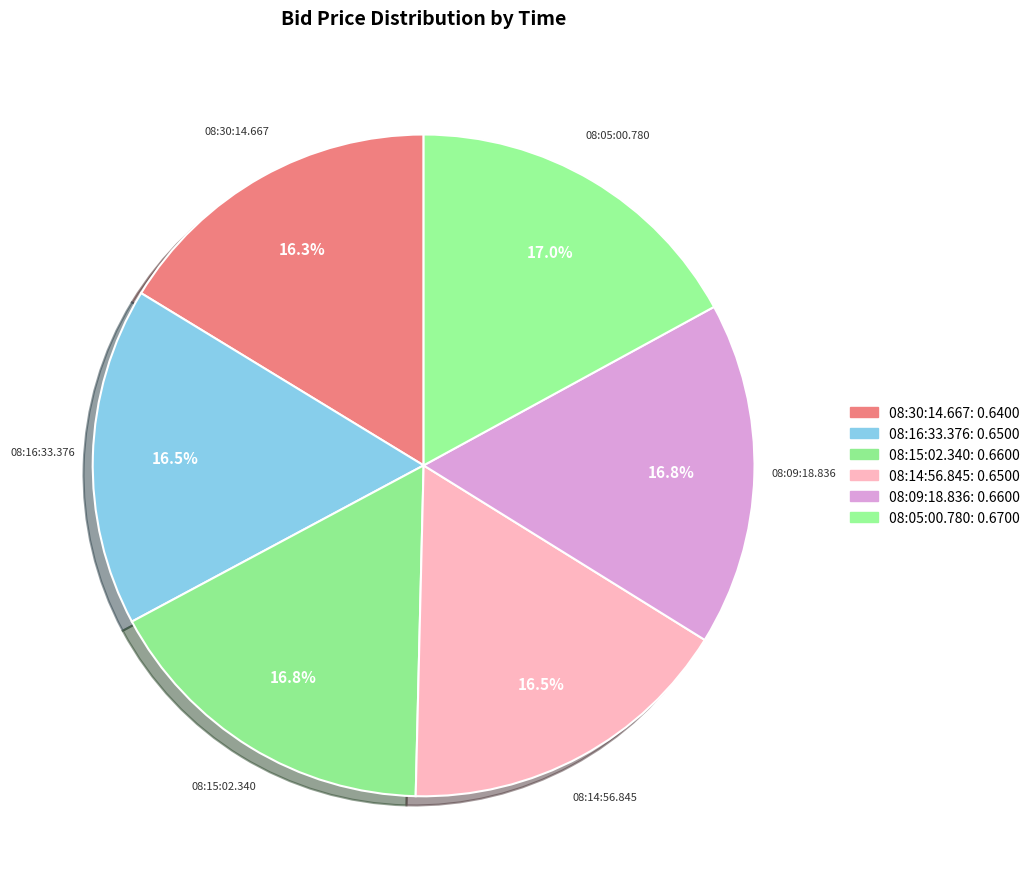

Is it true that 08:05:00.780 is 31% of the pie?

False